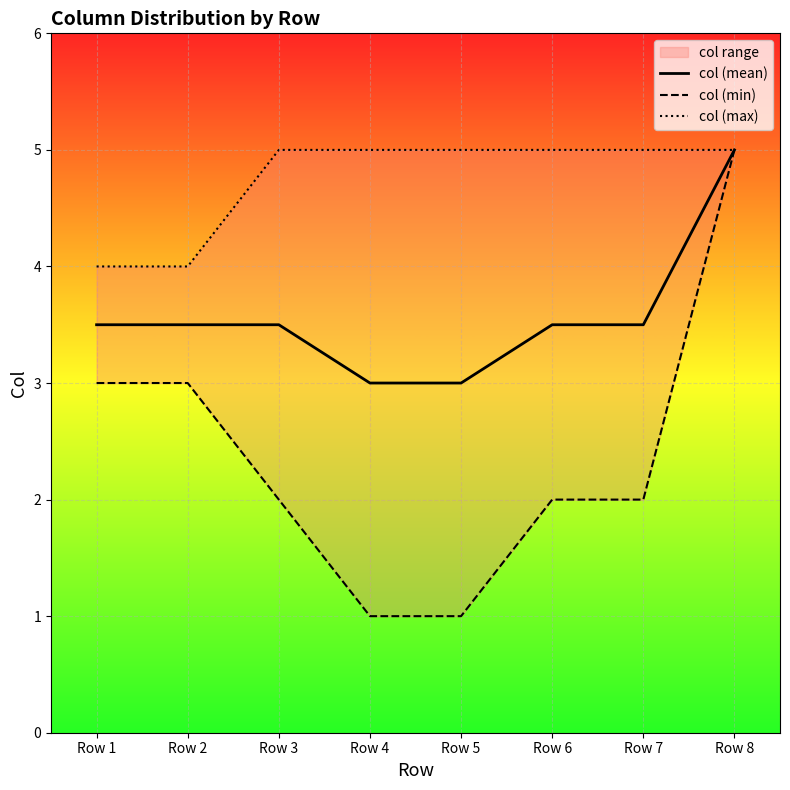

True or false: col (mean) has a value of 3.5 at Row 3.

True